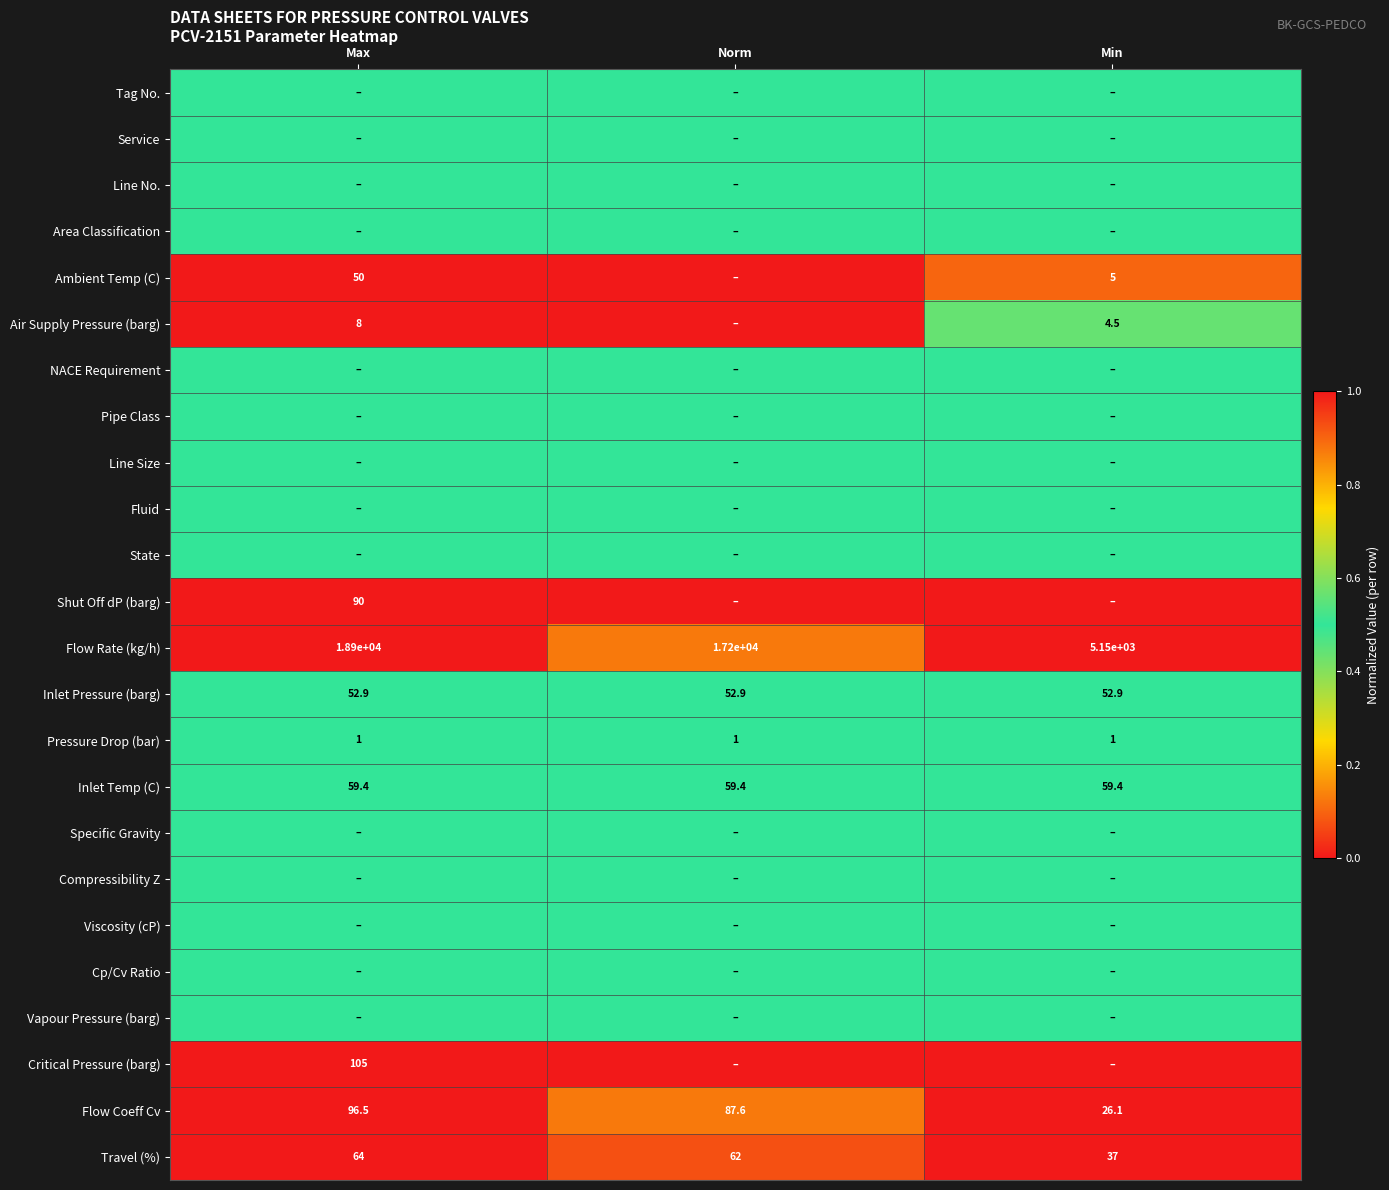

Is it true that Shut Off dP (barg) equals 90.0 at Max?

True